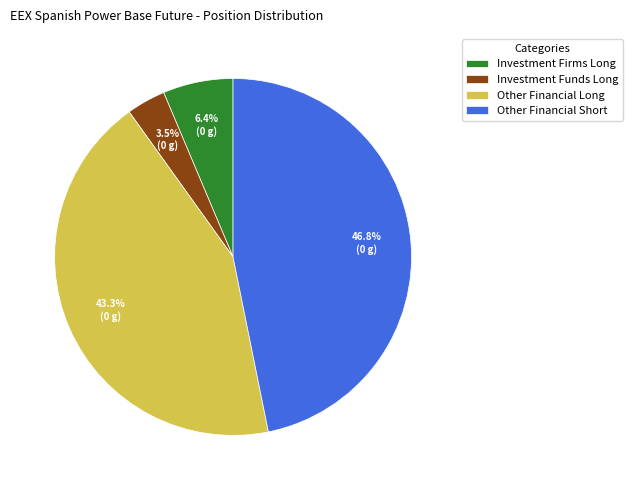

Does Investment Funds Long account for over 50% of the chart?

No